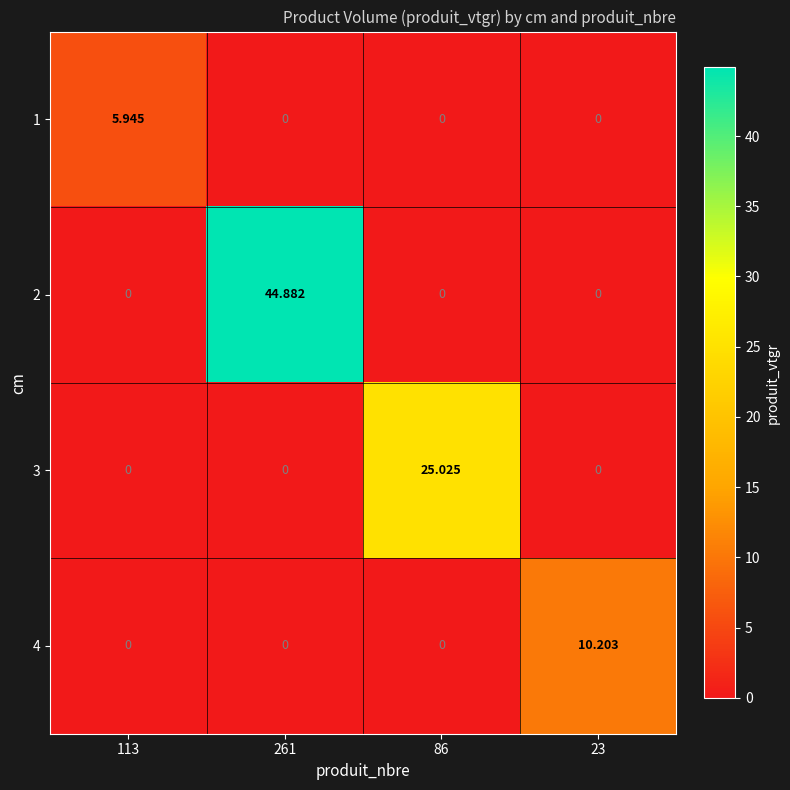

Which category has the highest value across all series?

261